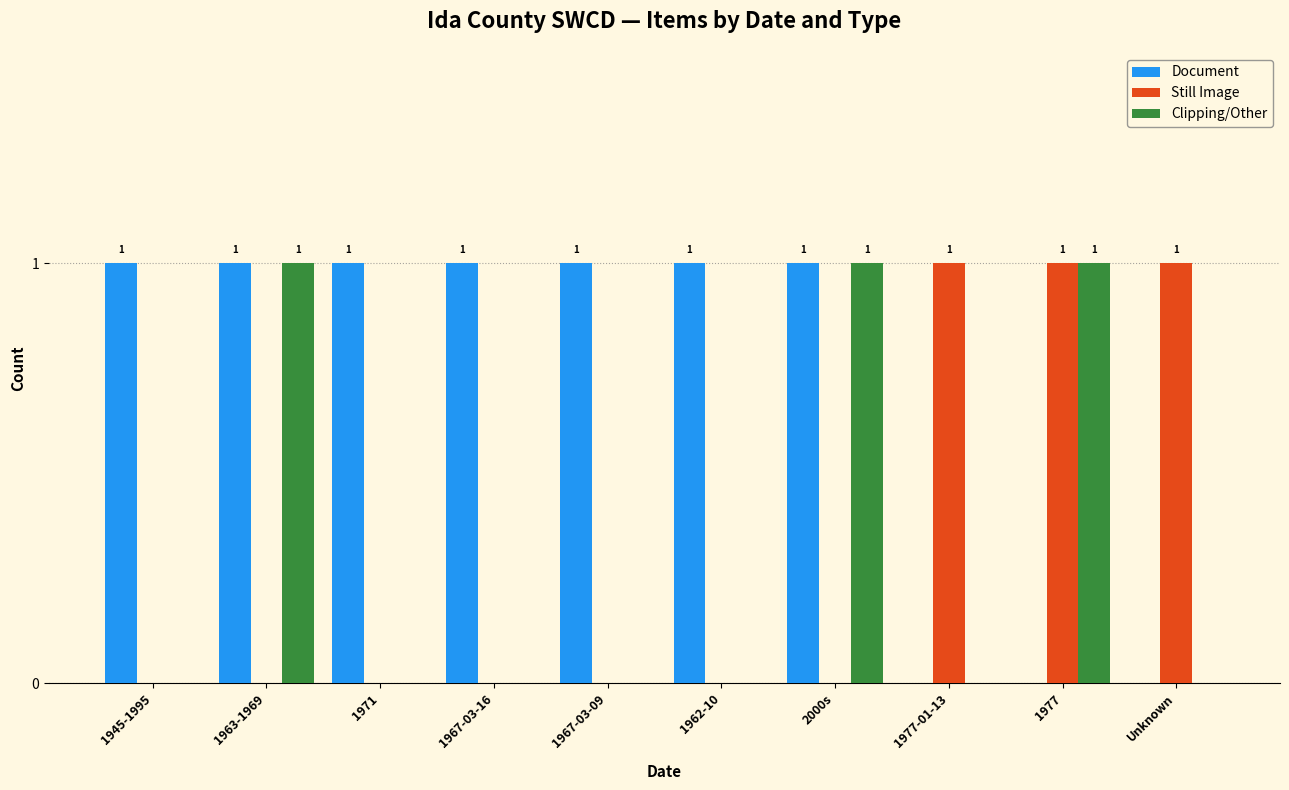

What is the sum of all Still Image values?

3